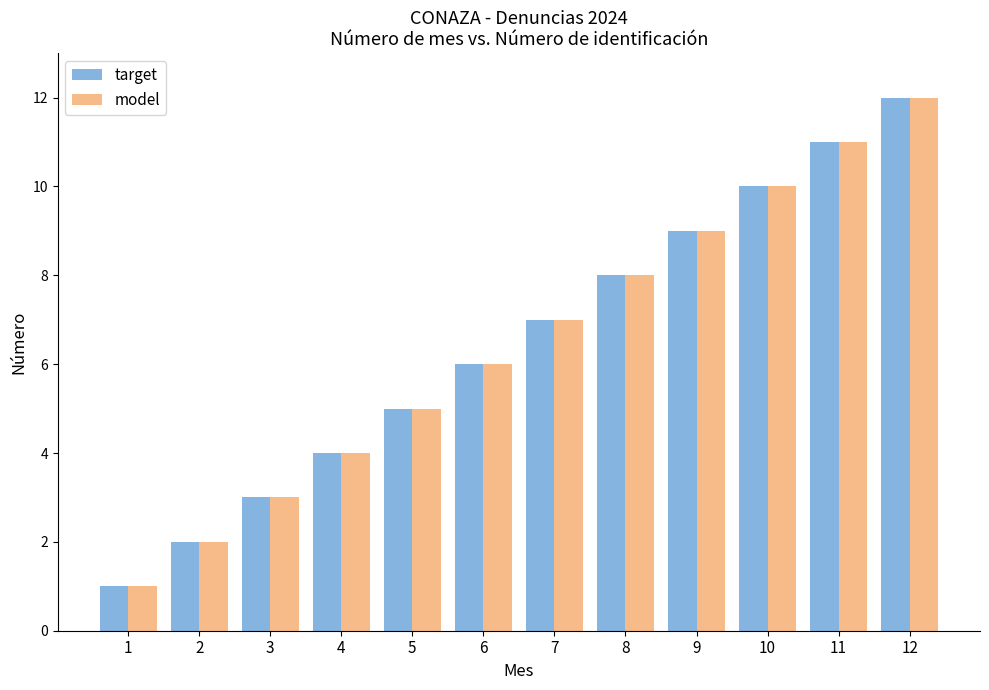

What is the maximum value shown in the chart?

12